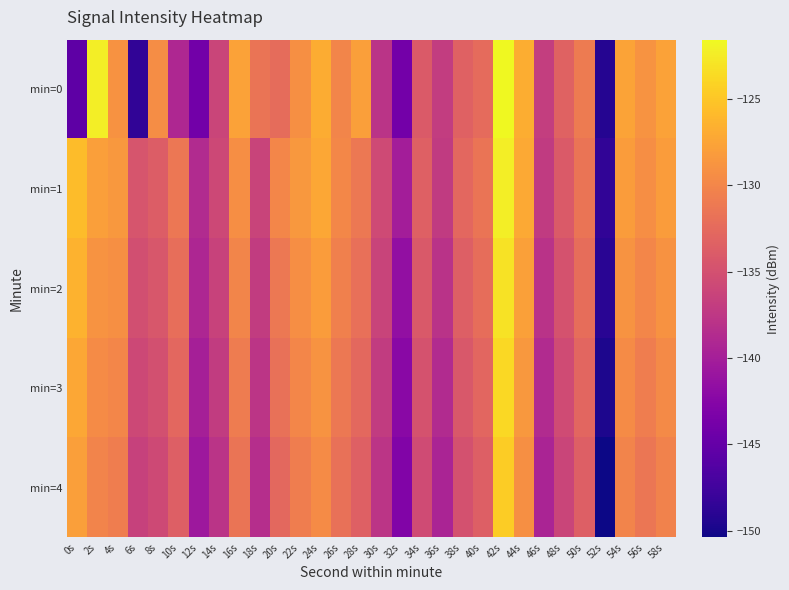

Count the number of categories in the chart.

30